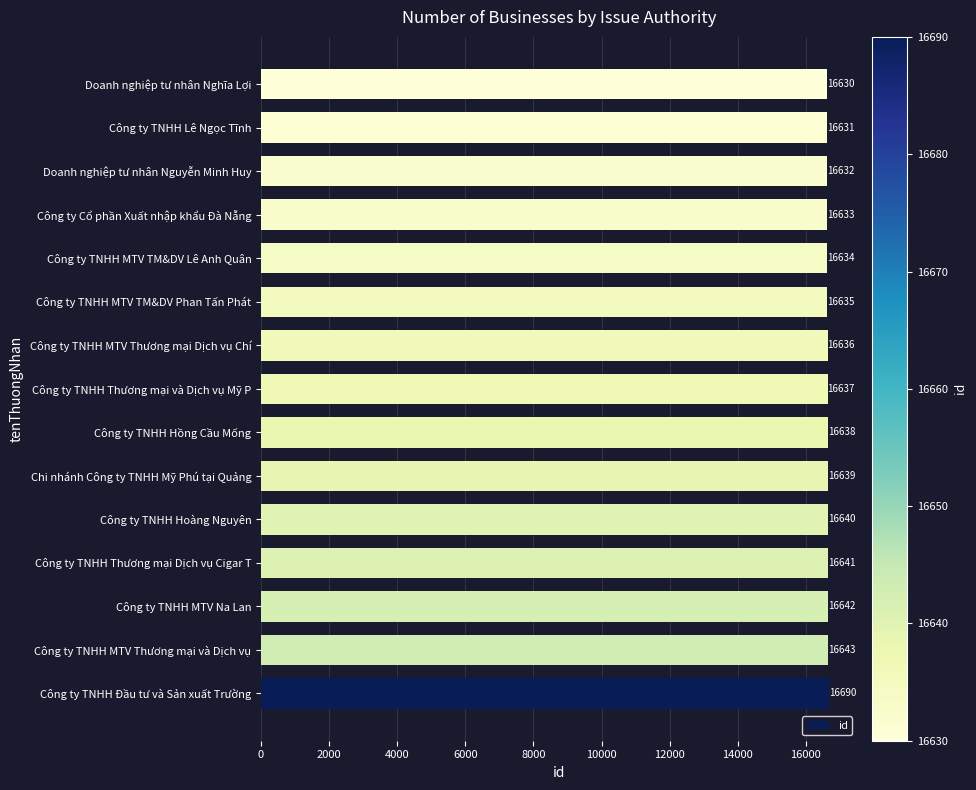

Approximately how many times larger is the value at Công ty TNHH MTV TM&DV Phan Tấn Phát compared to Chi nhánh Công ty TNHH Mỹ Phú tại Quảng?

1.0